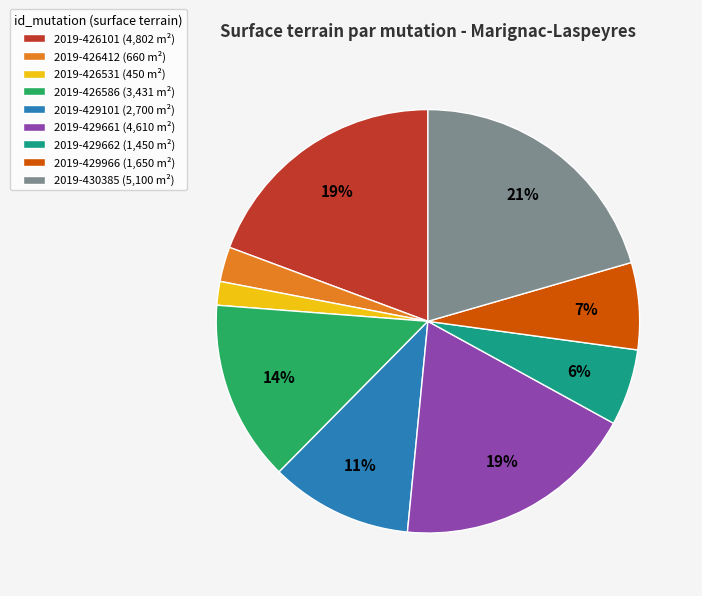

Is the sum of 2019-429661 (4,610 m²) and 2019-426586 (3,431 m²) greater than half?

No